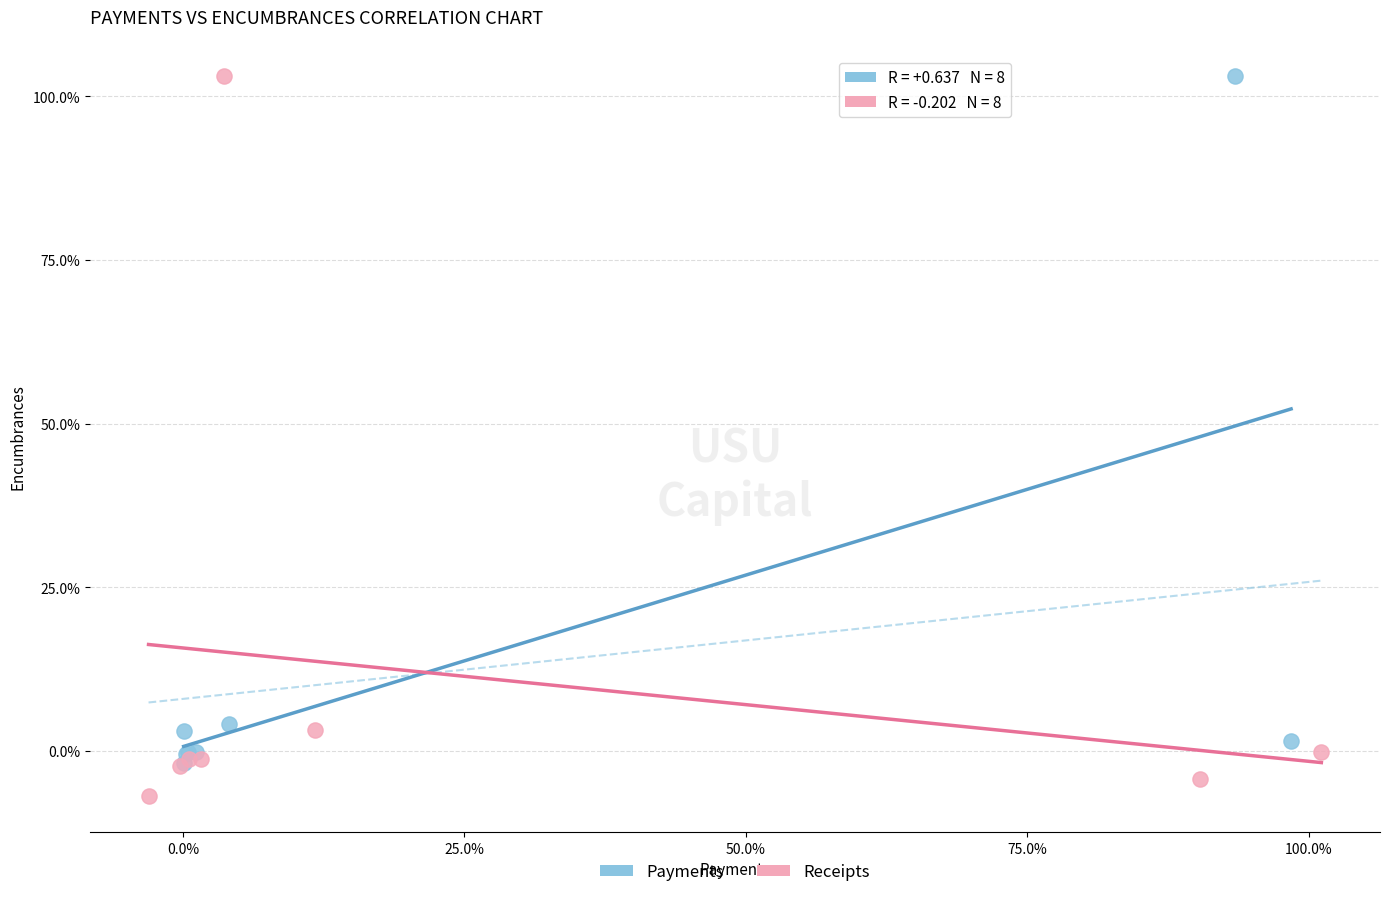

Which series contains the lowest Y value?

Receipts